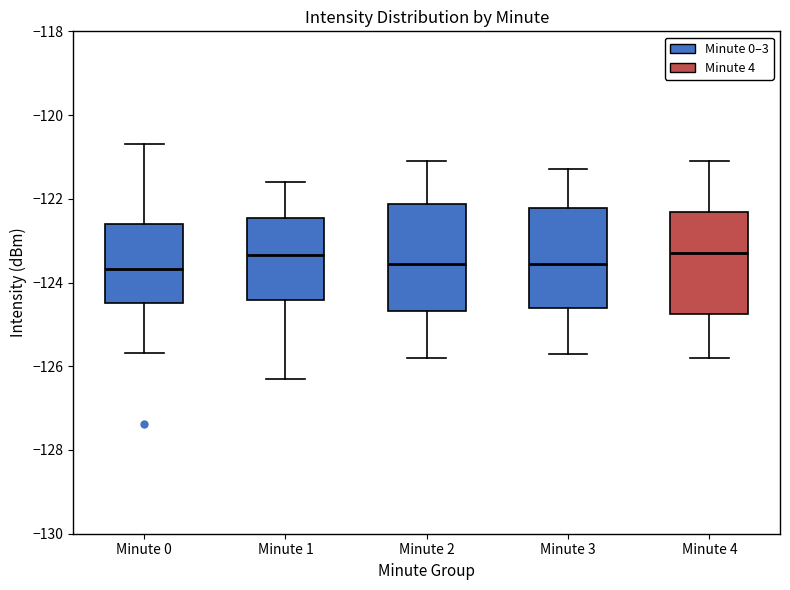

Reading left to right, transcribe this box plot: for each box, give where its median line is, the range the box spans, and where its two whiskers end, as read against the y-axis. The values are not printed on the chart, so give them approximately, as read against the axis.

Minute 0: median -123.6, box -124.4 to -122.6, whiskers -125.6 to -120.8
Minute 1: median -123.4, box -124.4 to -122.4, whiskers -126.4 to -121.6
Minute 2: median -123.6, box -124.6 to -122.2, whiskers -125.8 to -121.0
Minute 3: median -123.6, box -124.6 to -122.2, whiskers -125.6 to -121.2
Minute 4: median -123.2, box -124.8 to -122.4, whiskers -125.8 to -121.0